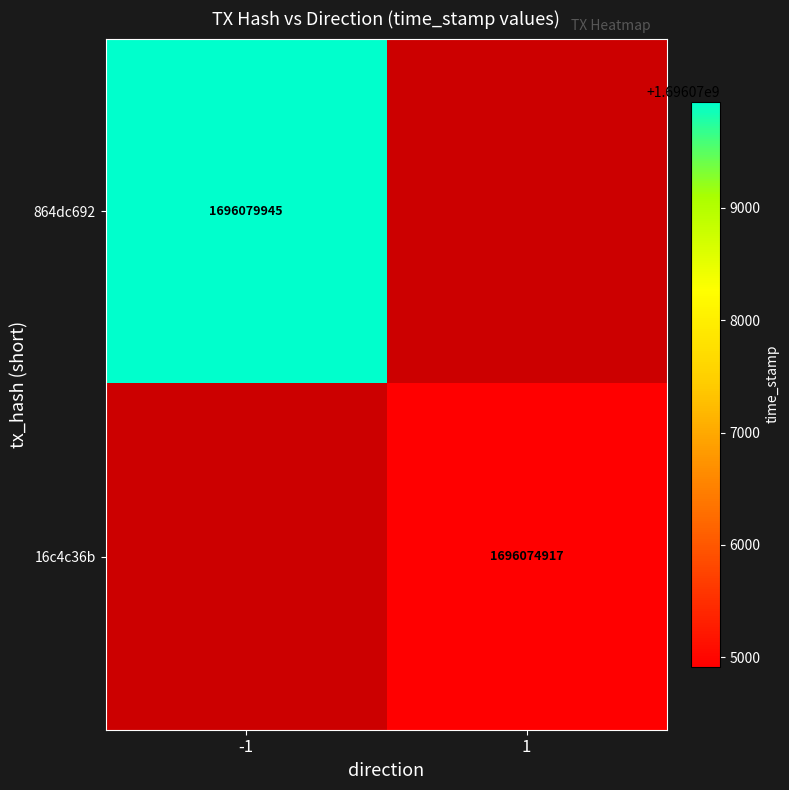

What is the maximum value shown in the chart?

1696079945.0